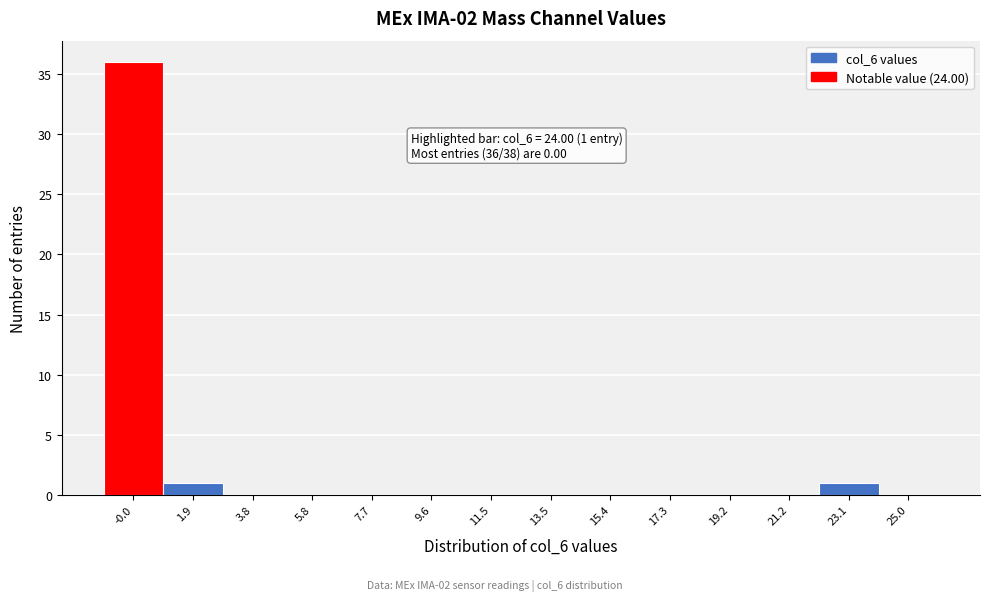

Over which range of the x-axis is the bar tallest?

-1.0 to 1.0